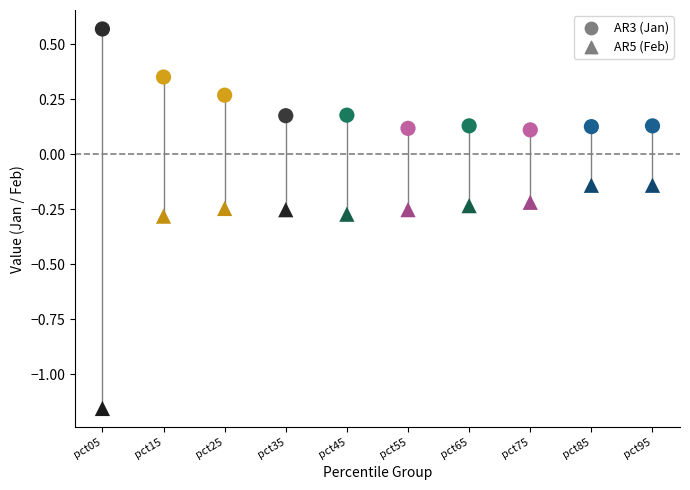

Across all data points, what is the range of Y values (max minus min)?

1.7